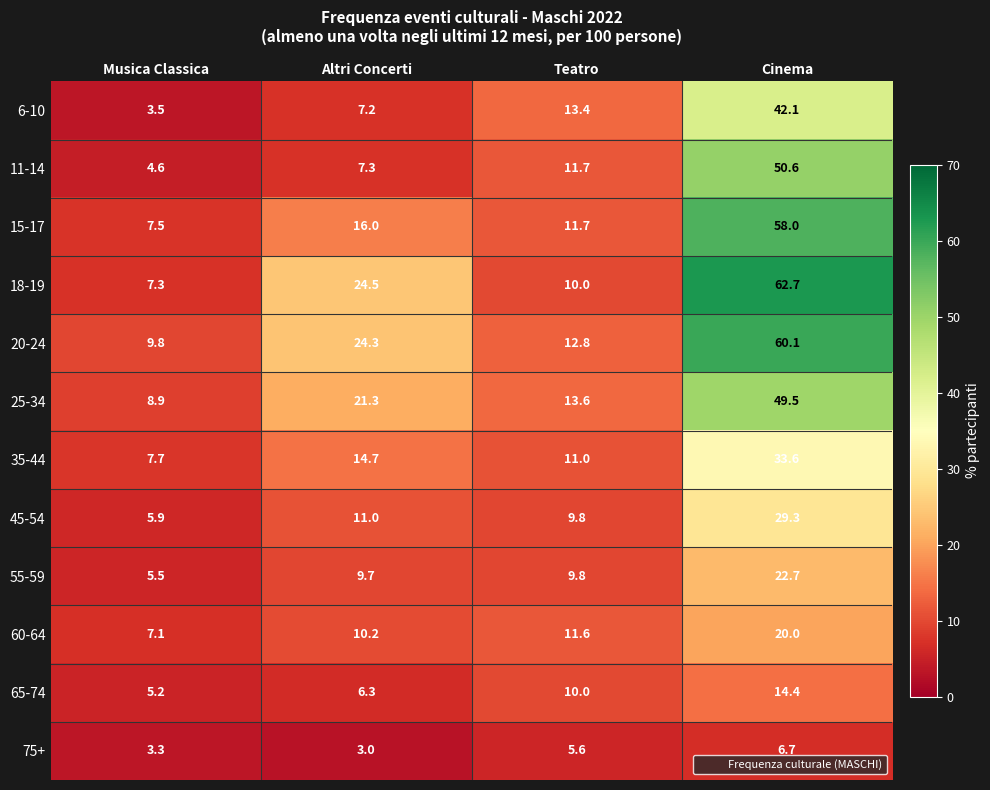

Rank the categories by 55-59 value from highest to lowest.

Cinema, Teatro, Altri Concerti, Musica Classica